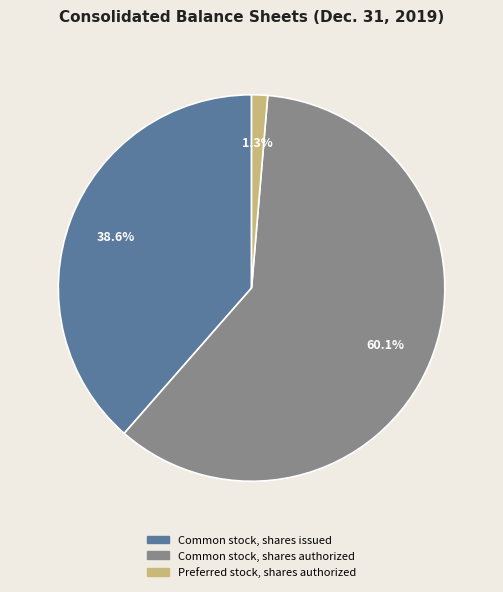

What is the smallest slice in the pie chart?

Preferred stock, shares authorized